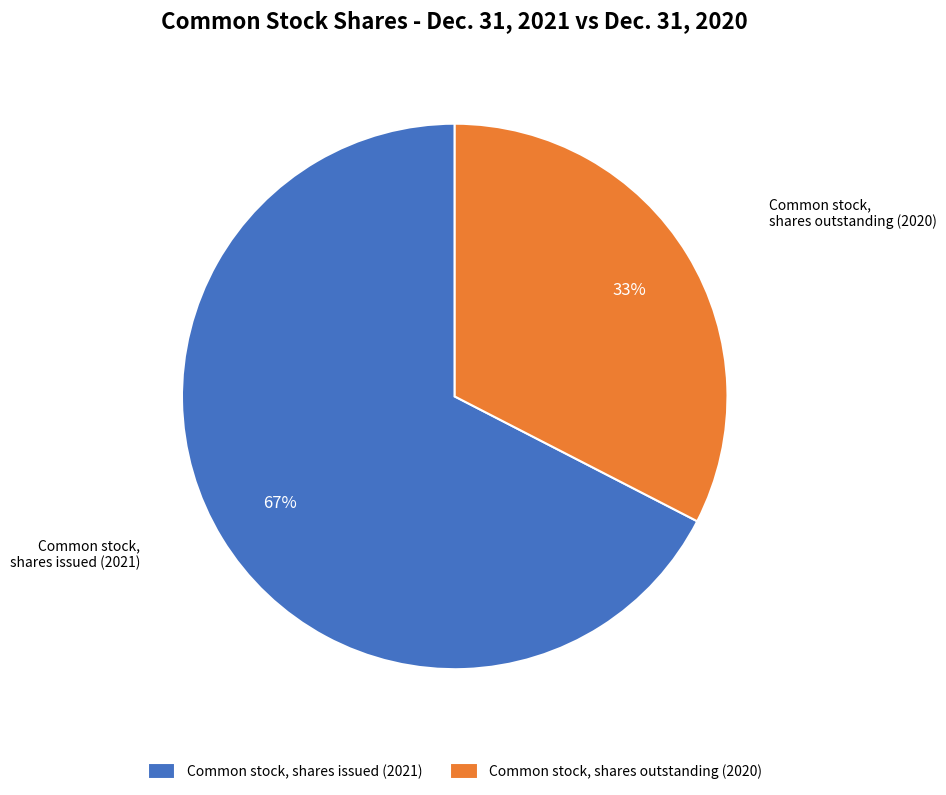

What is the largest slice in the pie chart?

Common stock, shares issued